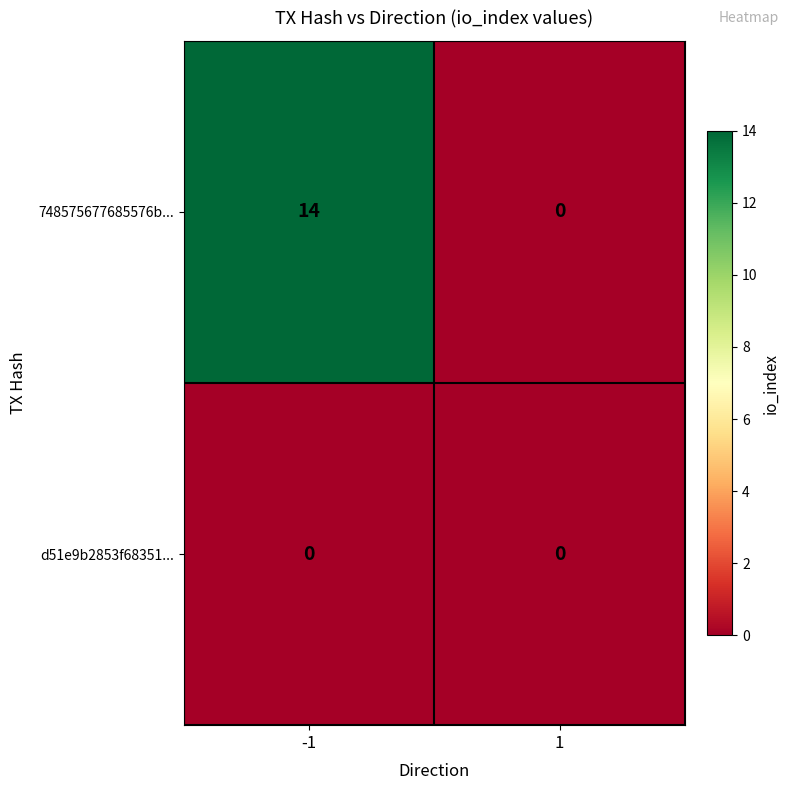

At which category does the chart reach its peak across all series?

-1